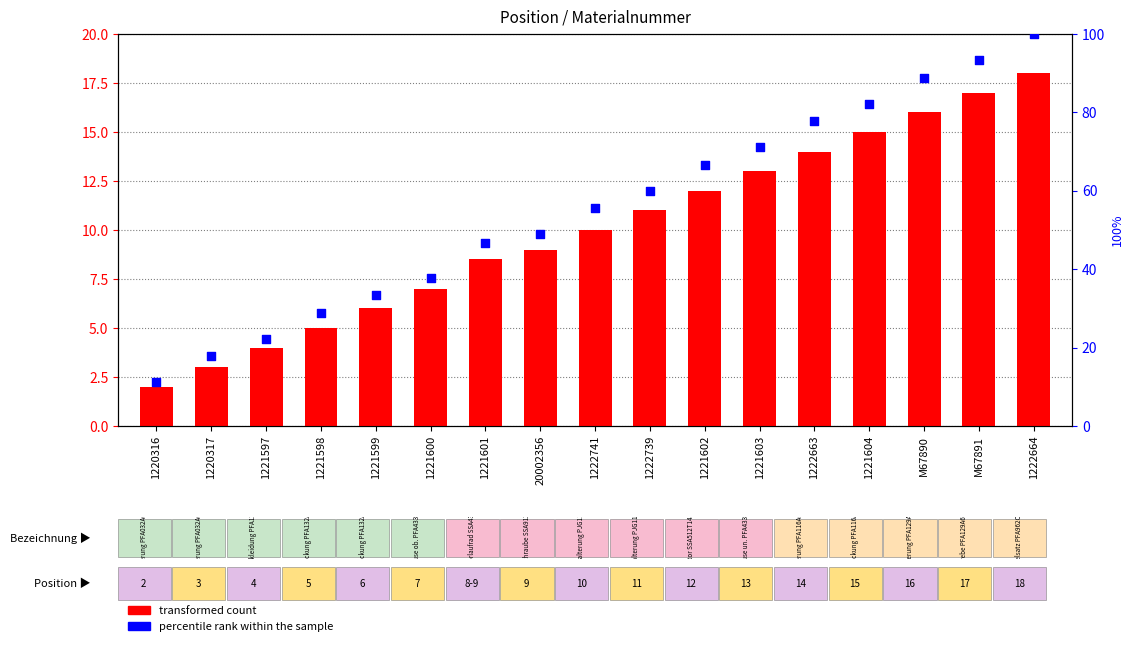

Which series has the largest total across all categories?

percentile rank within the sample